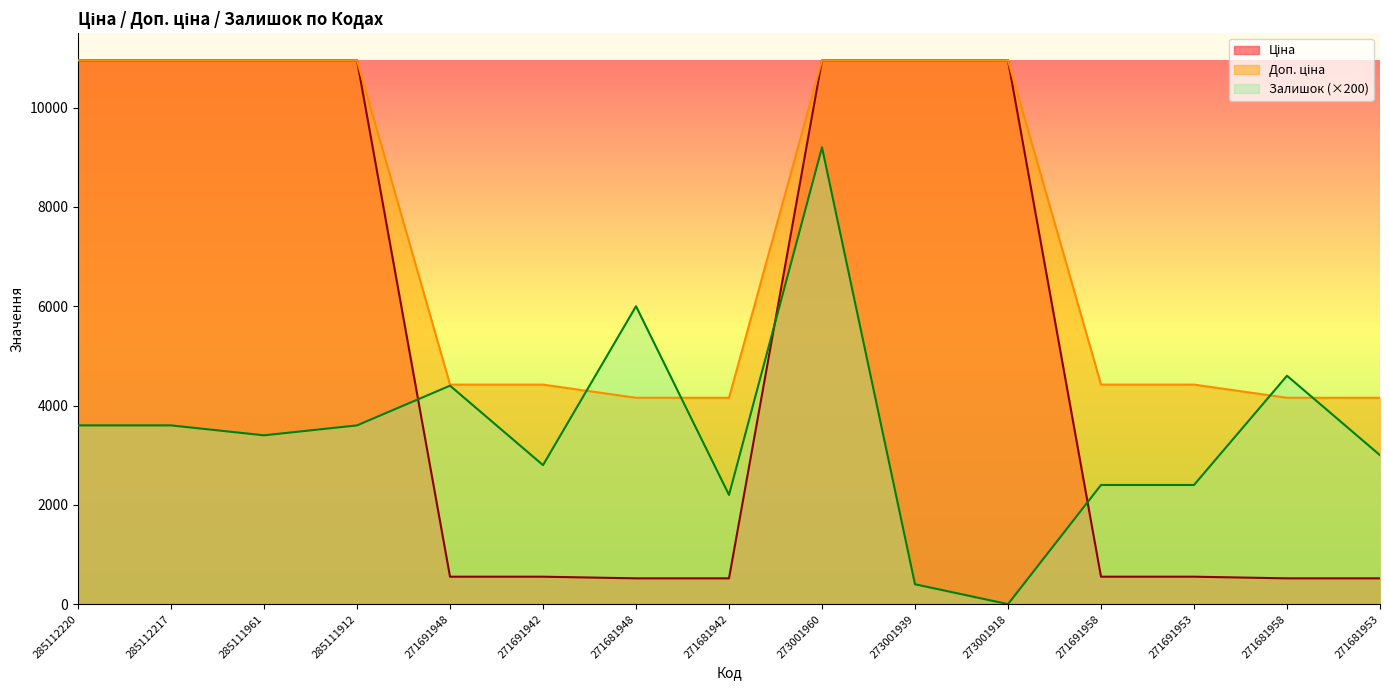

What is the total value across all series at 285112217?

25503.9